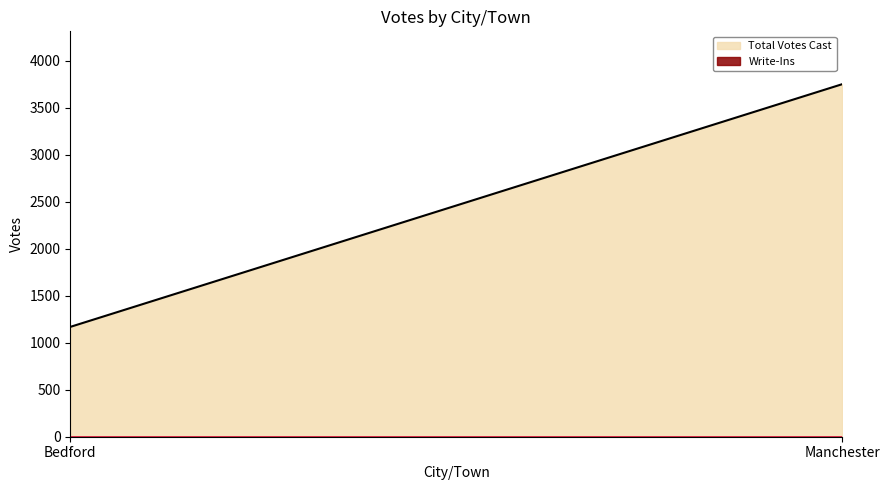

Reading left to right, list all the values displayed in this chart.

Total Votes Cast: Bedford=1169	Manchester=3752
Write-Ins: Bedford=0	Manchester=0